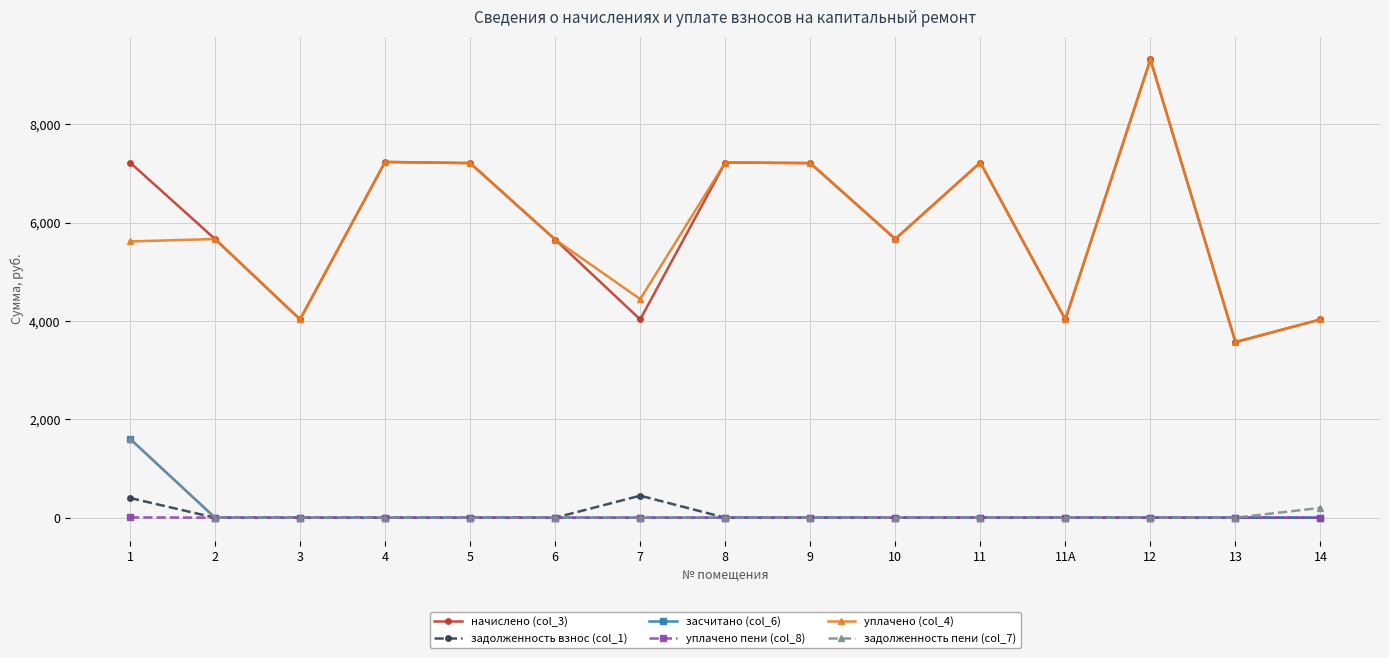

What is the difference between the maximum and minimum values in the засчитано (col_6) series?

1605.1